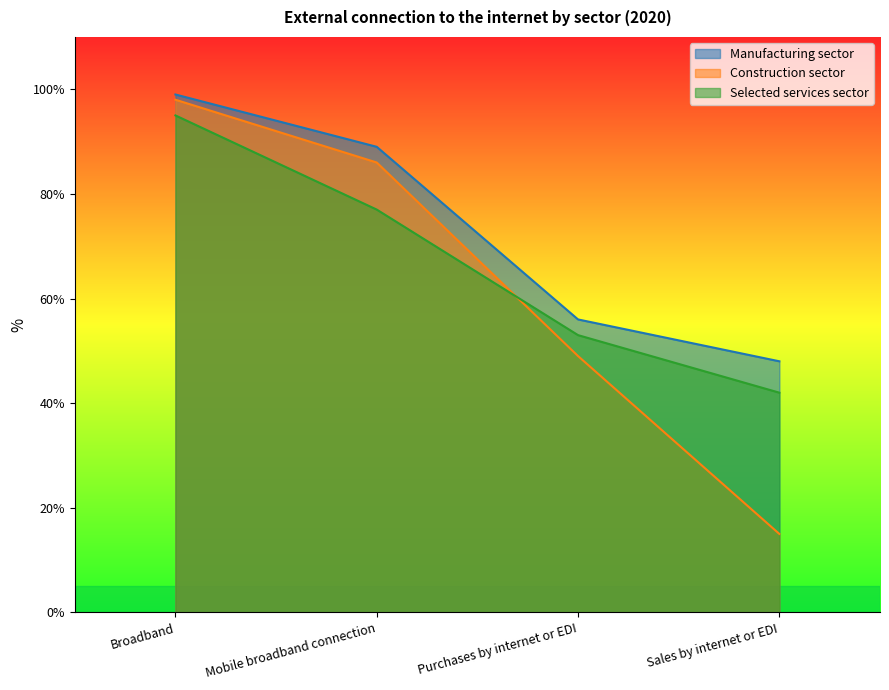

What is the highest value of the Construction sector series?

98